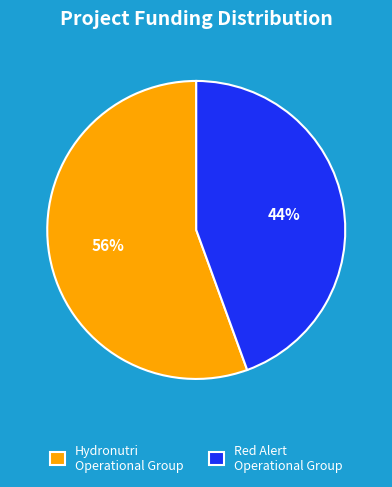

True or false: Hydronutri Operational Group accounts for 69% of the total.

False